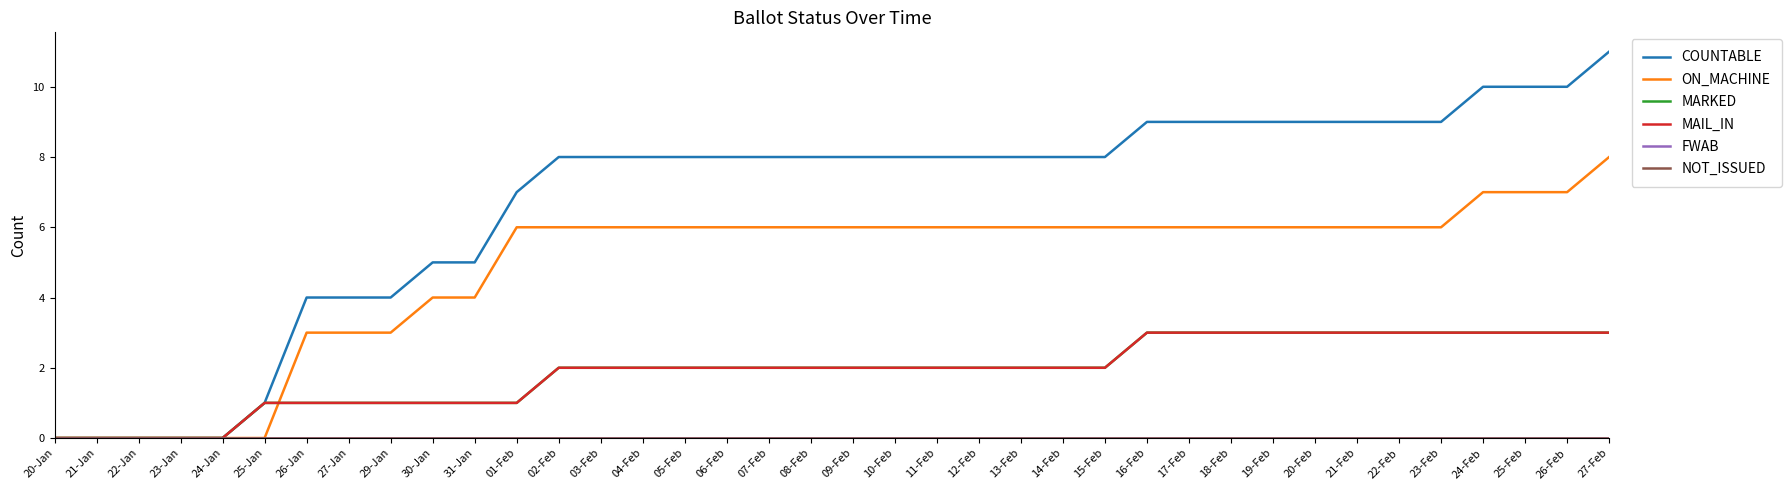

Which series changed the most between 10-Feb and 21-Feb?

COUNTABLE